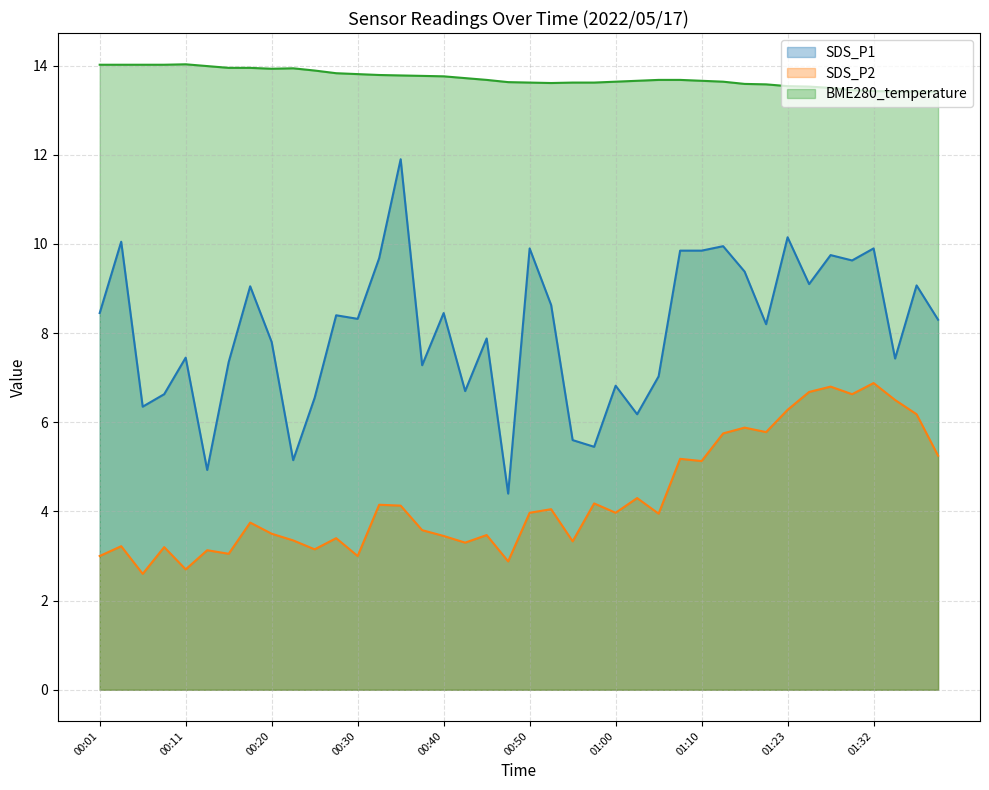

What is the minimum value shown in the chart?

2.6